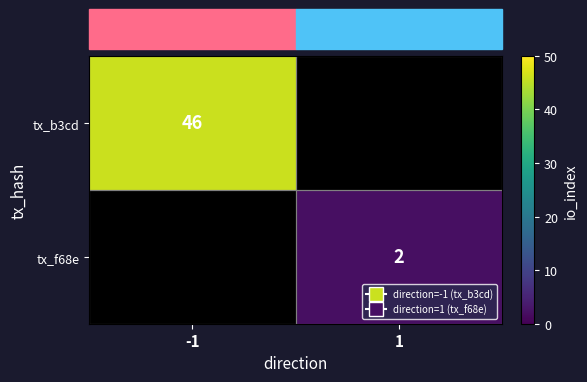

Is it true that tx_b3cd equals 62 at -1?

False